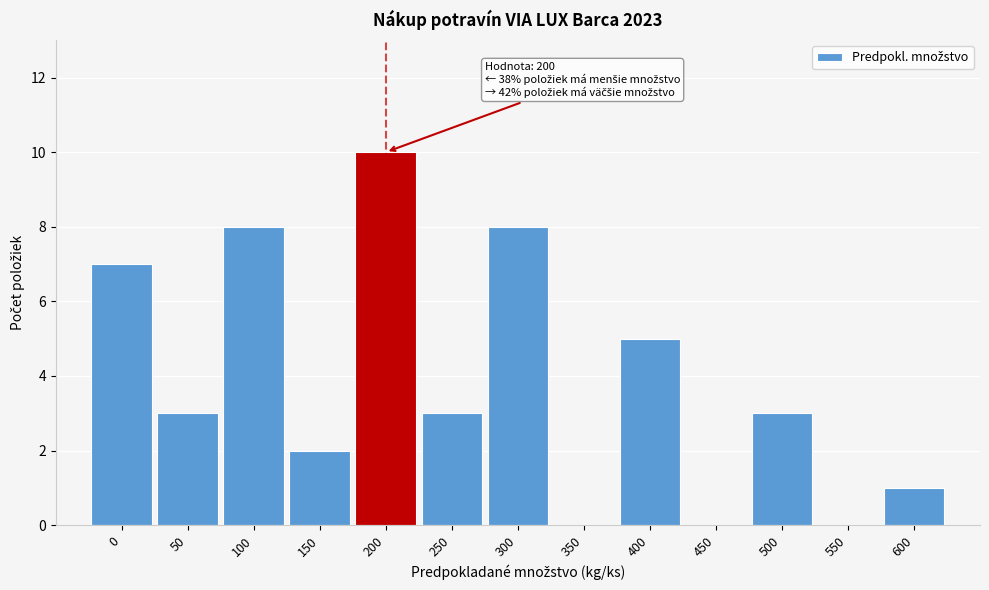

Reading left to right, extract all data points from this chart.

0=7	50=3	100=8	150=2	200=10	250=3	300=8	350=0	400=5	450=0	500=3	550=0	600=1